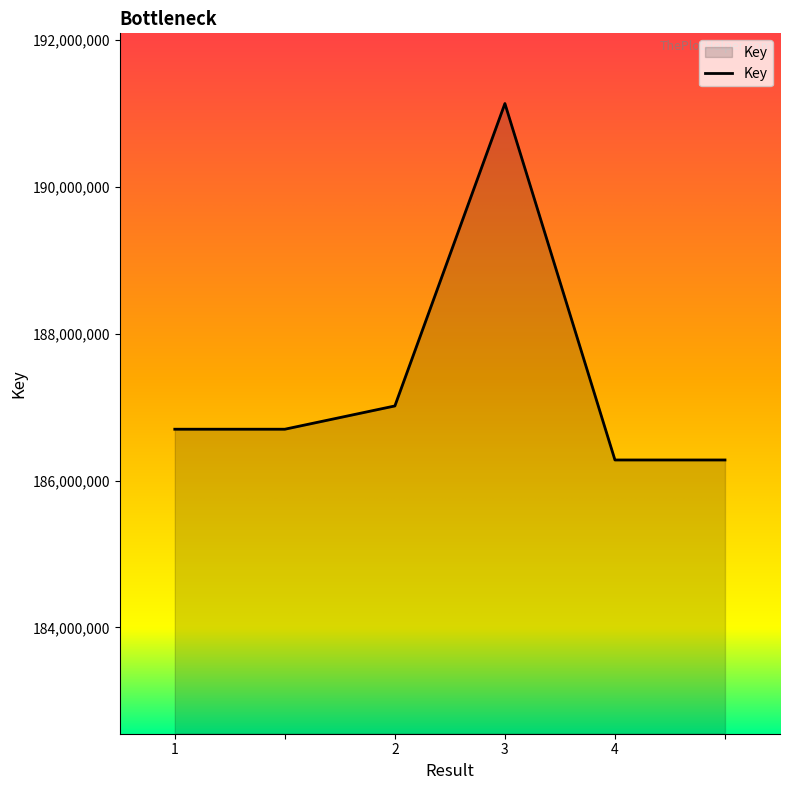

How many lines are shown in the chart?

1